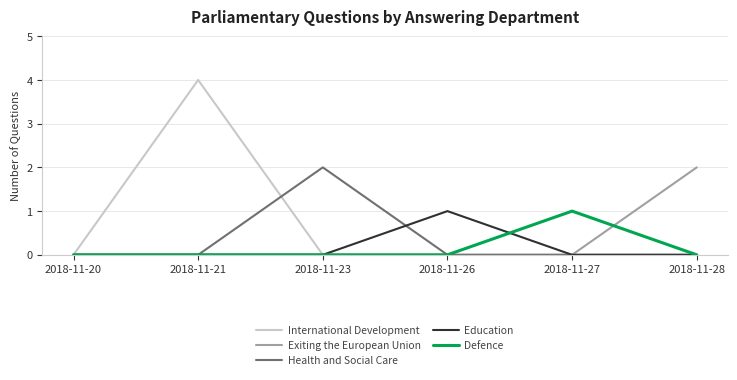

Does the chart display data point markers on the line(s)?

No